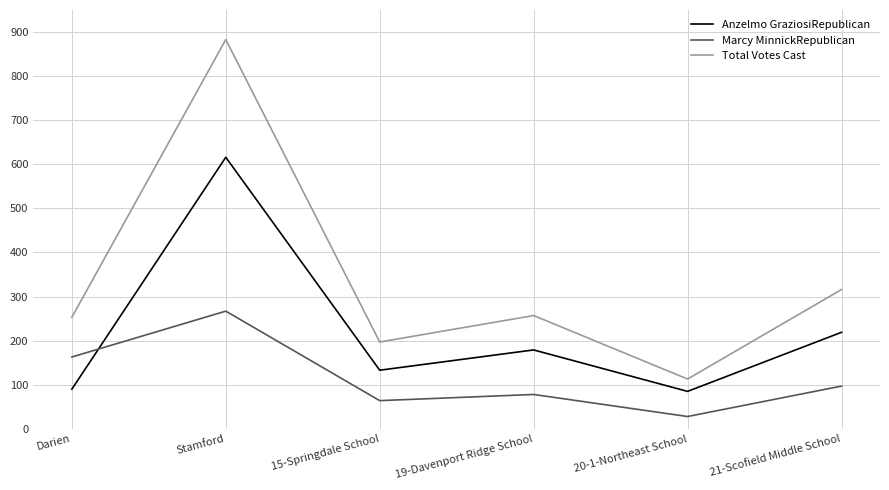

At which category is the sum across all series the highest?

Stamford